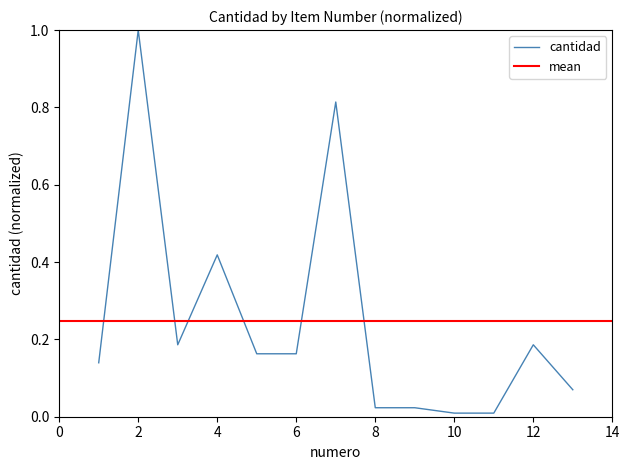

Which category has the lowest value across all series?

10